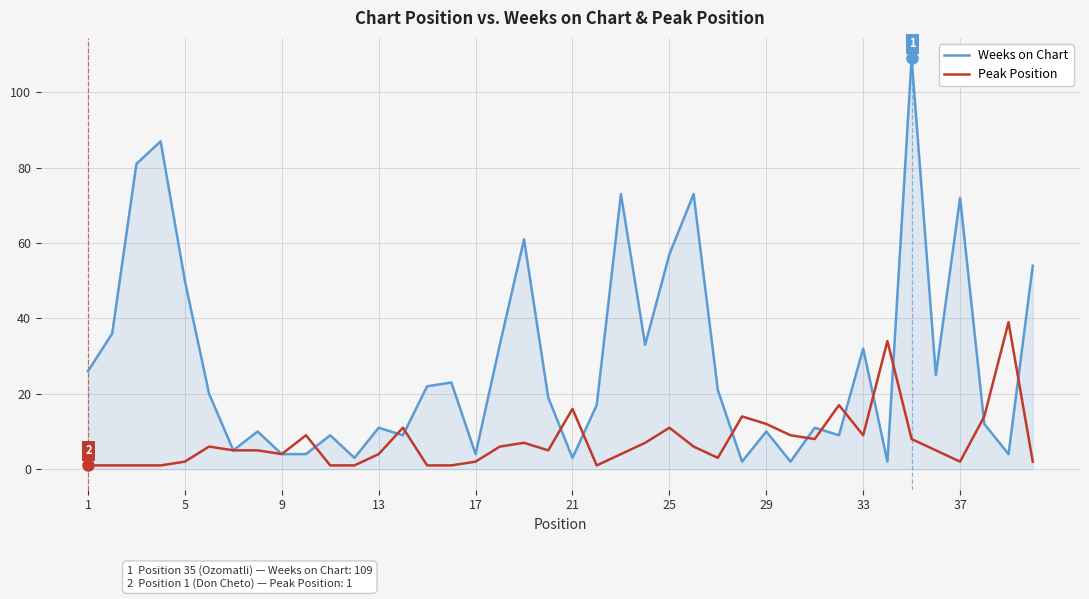

Reading right to left, transcribe all the data shown in this chart.

Weeks on Chart: 54	4	12	72	25	109	2	32	9	11	2	10	2	21	73	57	33	73	17	3	19	61	33	4	23	22	9	11	3	9	4	4	10	5	20	50	87	81	36	26
Peak Position: 2	39	14	2	5	8	34	9	17	8	9	12	14	3	6	11	7	4	1	16	5	7	6	2	1	1	11	4	1	1	9	4	5	5	6	2	1	1	1	1